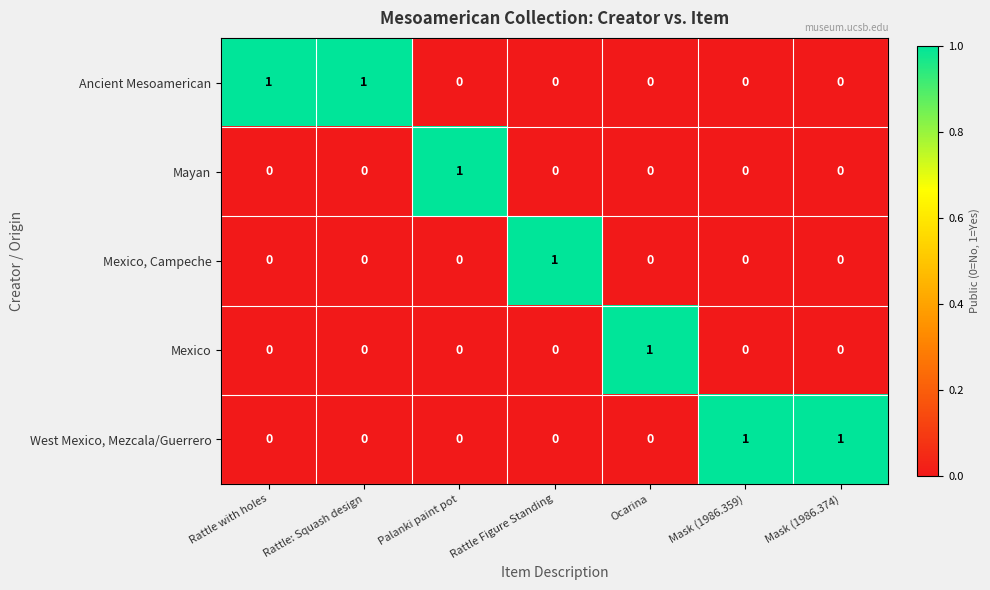

At how many categories does at least one series exceed 0?

7